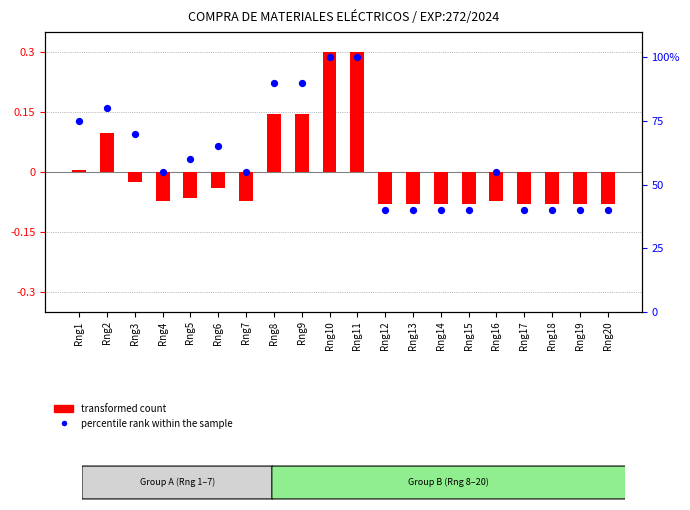

Which series contains the highest Y value?

percentile rank within the sample